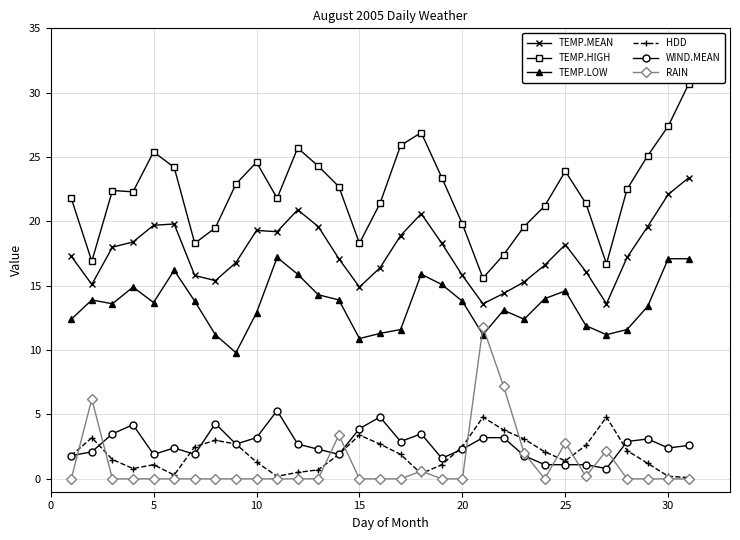

Which series has the widest spread of values?

TEMP.HIGH